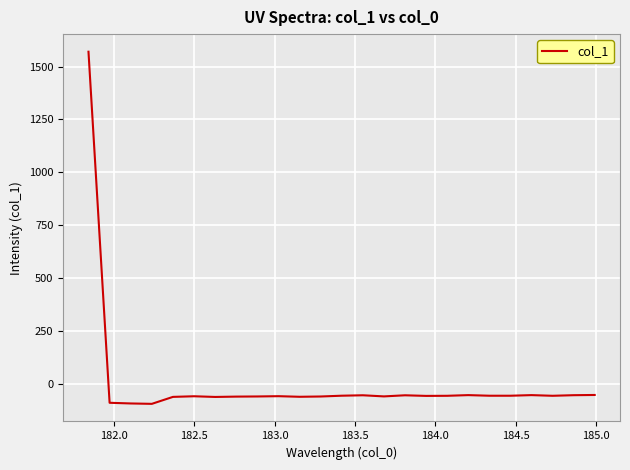

What is the difference between the maximum and minimum values?

1664.6